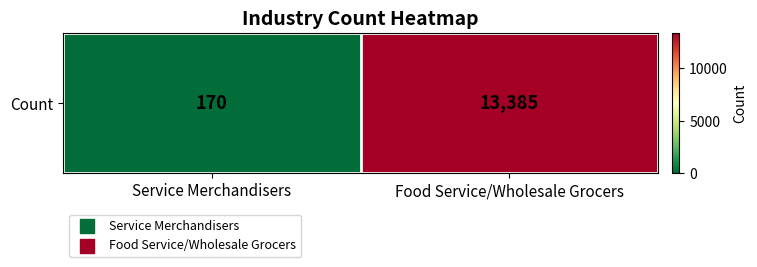

List the labels in order of value, smallest first.

Service Merchandisers, Food Service/Wholesale Grocers